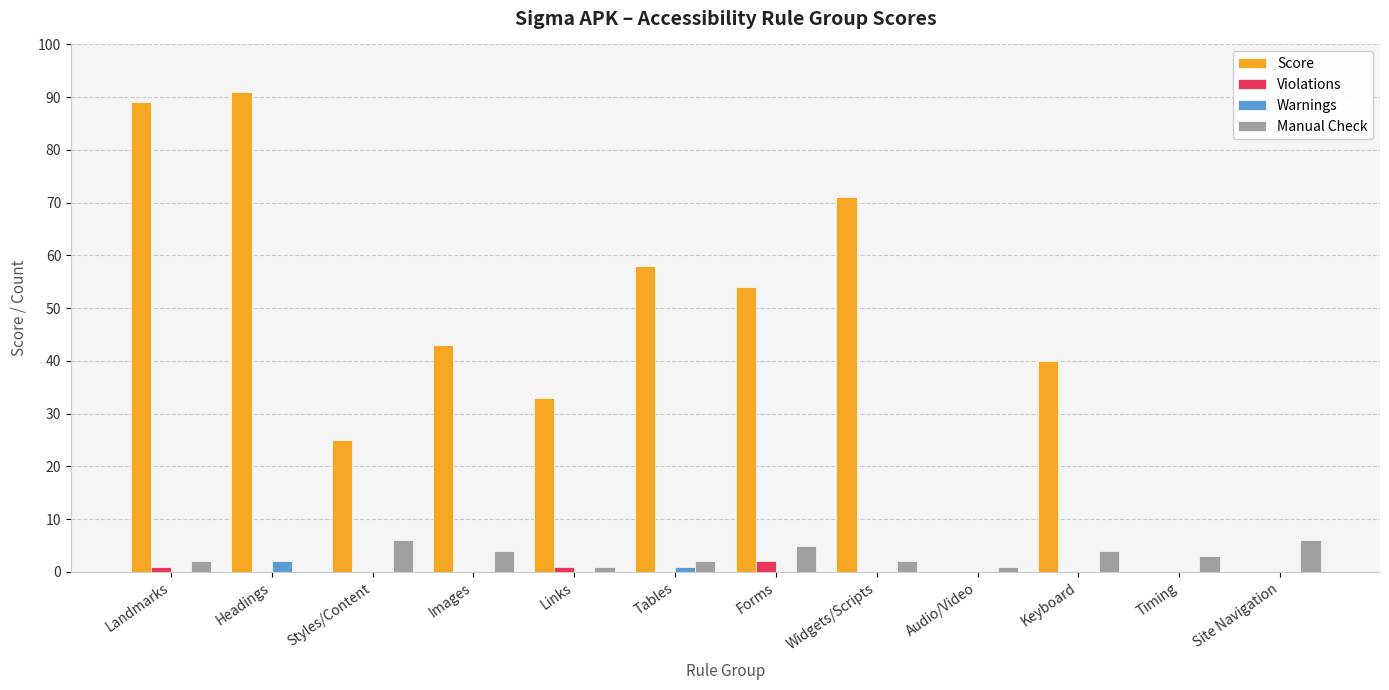

Which series changed the most between Styles/Content and Timing?

Score